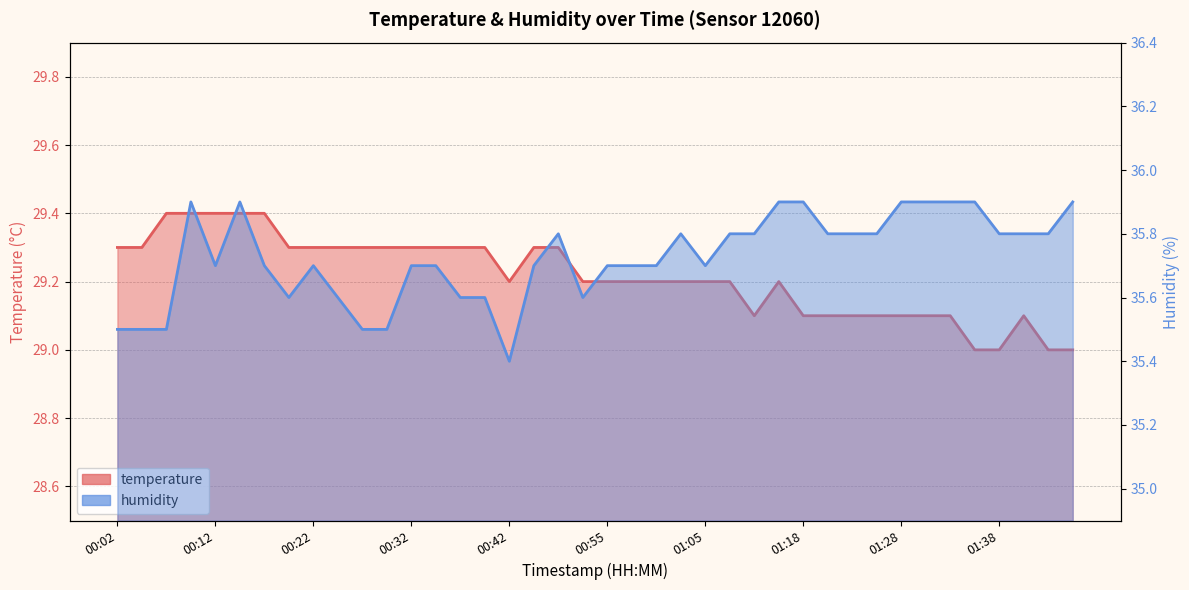

Which series has the widest spread of values?

humidity